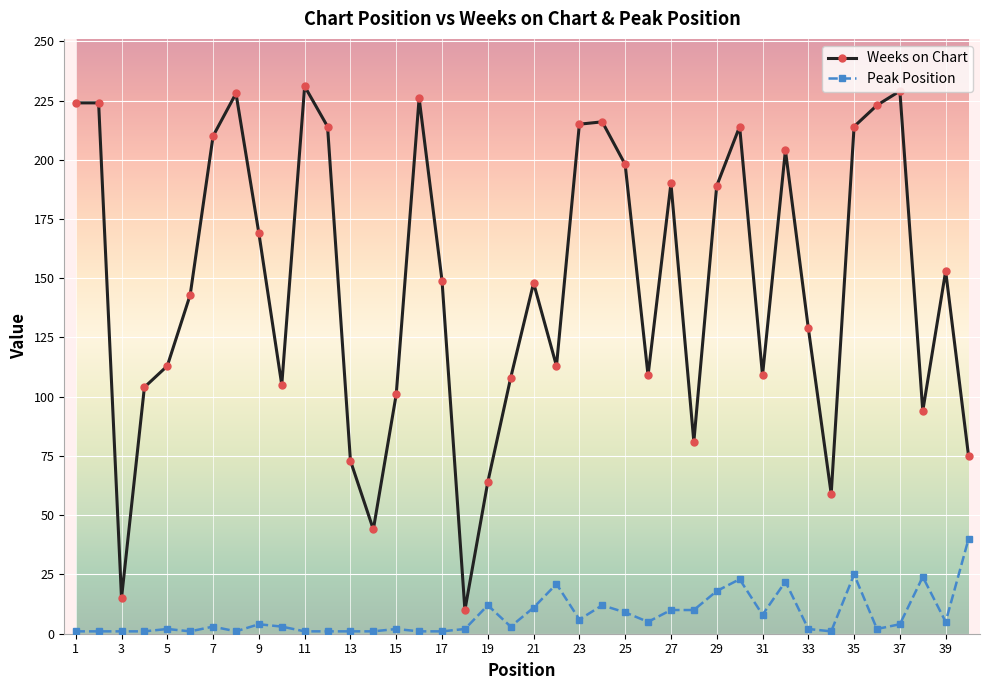

True or false: Weeks on Chart has more than 2 points higher than both neighbors.

True